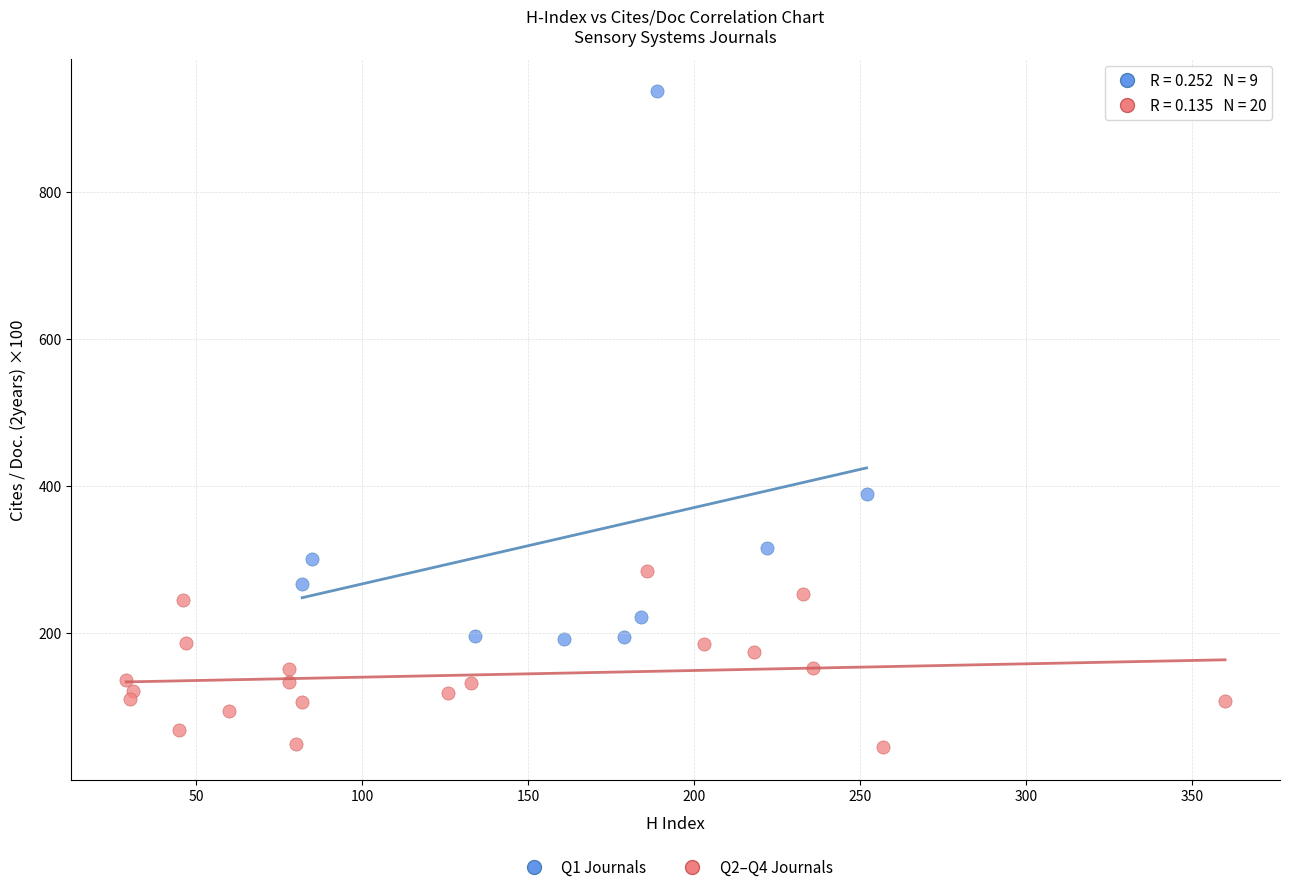

Which series has the largest Y range (max minus min)?

Q1 Journals